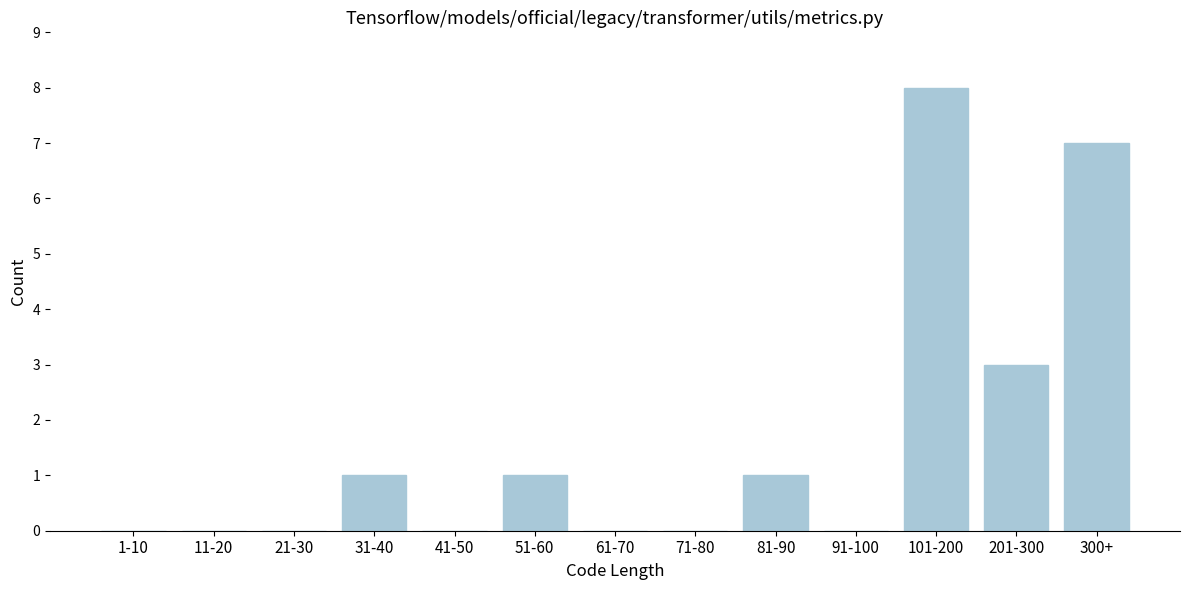

Reading left to right, transcribe all the data shown in this chart.

1-10=0	11-20=0	21-30=0	31-40=1	41-50=0	51-60=1	61-70=0	71-80=0	81-90=1	91-100=0	101-200=8	201-300=3	300+=7